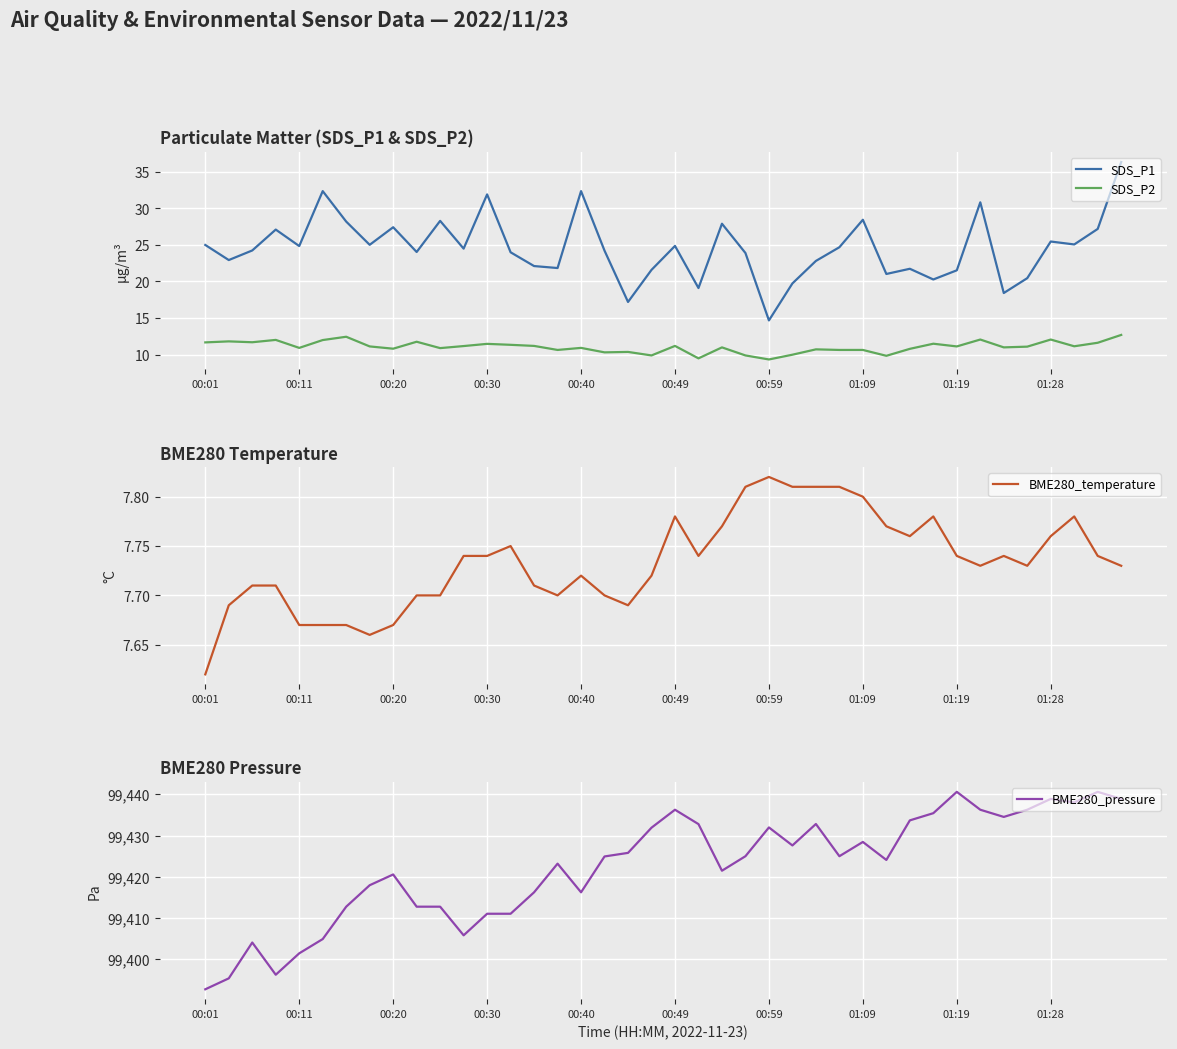

At which label is BME280_temperature closest to 7?

00:01